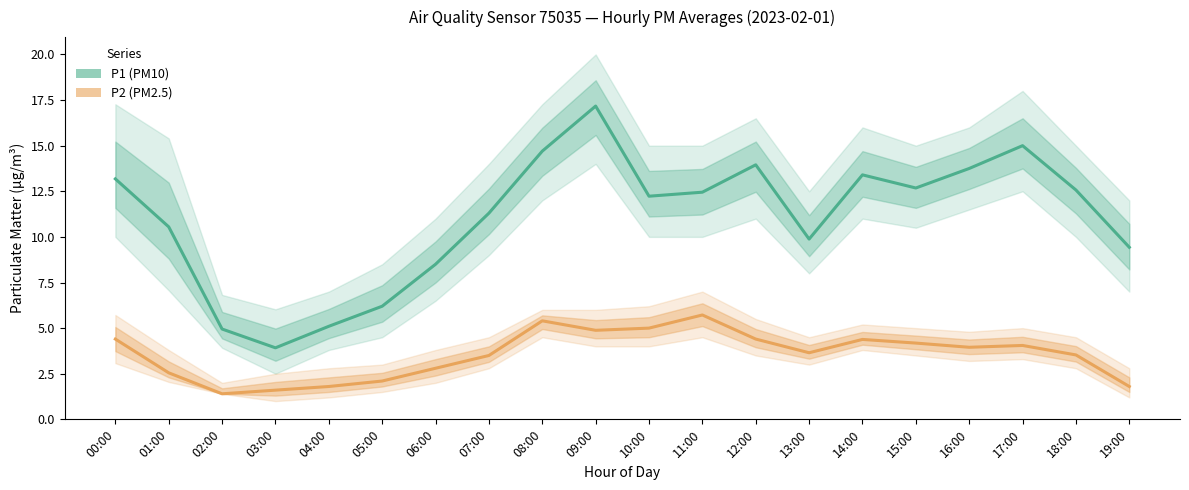

True or false: P2 (PM2.5) and P1 (PM10) intersect in this chart.

False